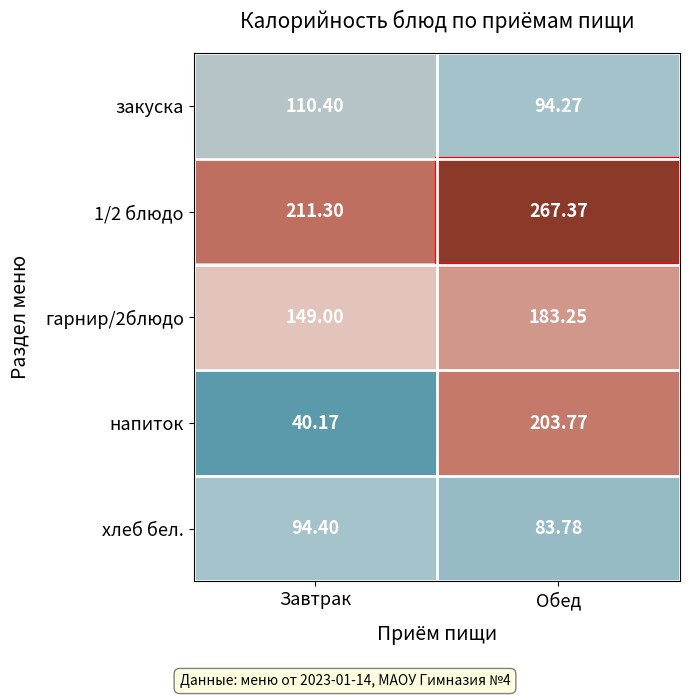

What is the total value across all series at Обед?

832.4